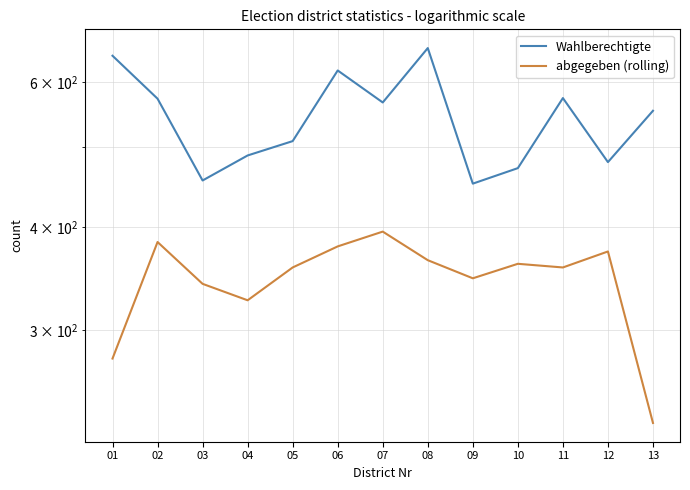

Where is Wahlberechtigte nearest to the value 556?

13